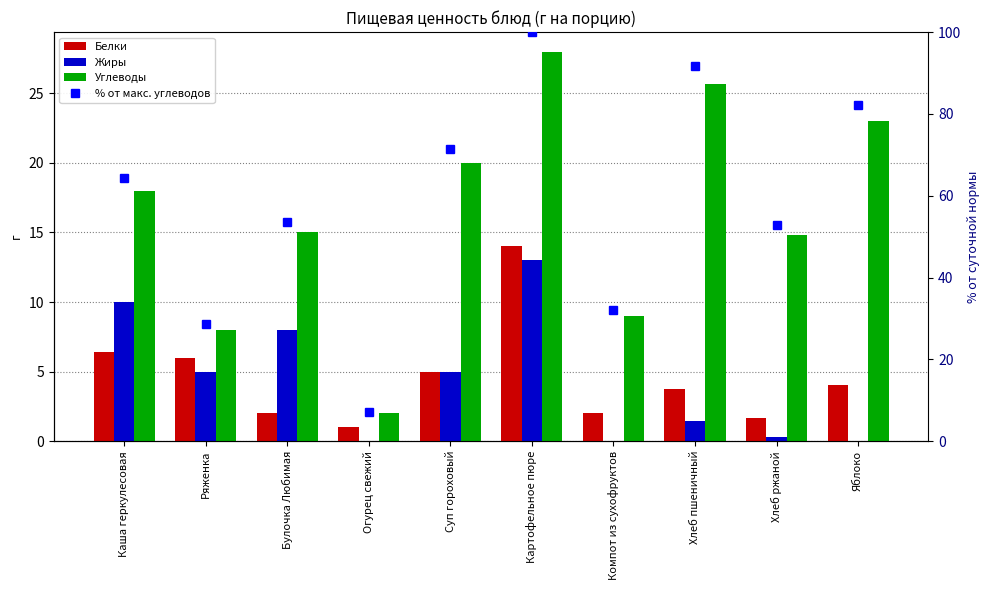

The Углеводы series shows 28.0 at Картофельное пюре. True or false?

True